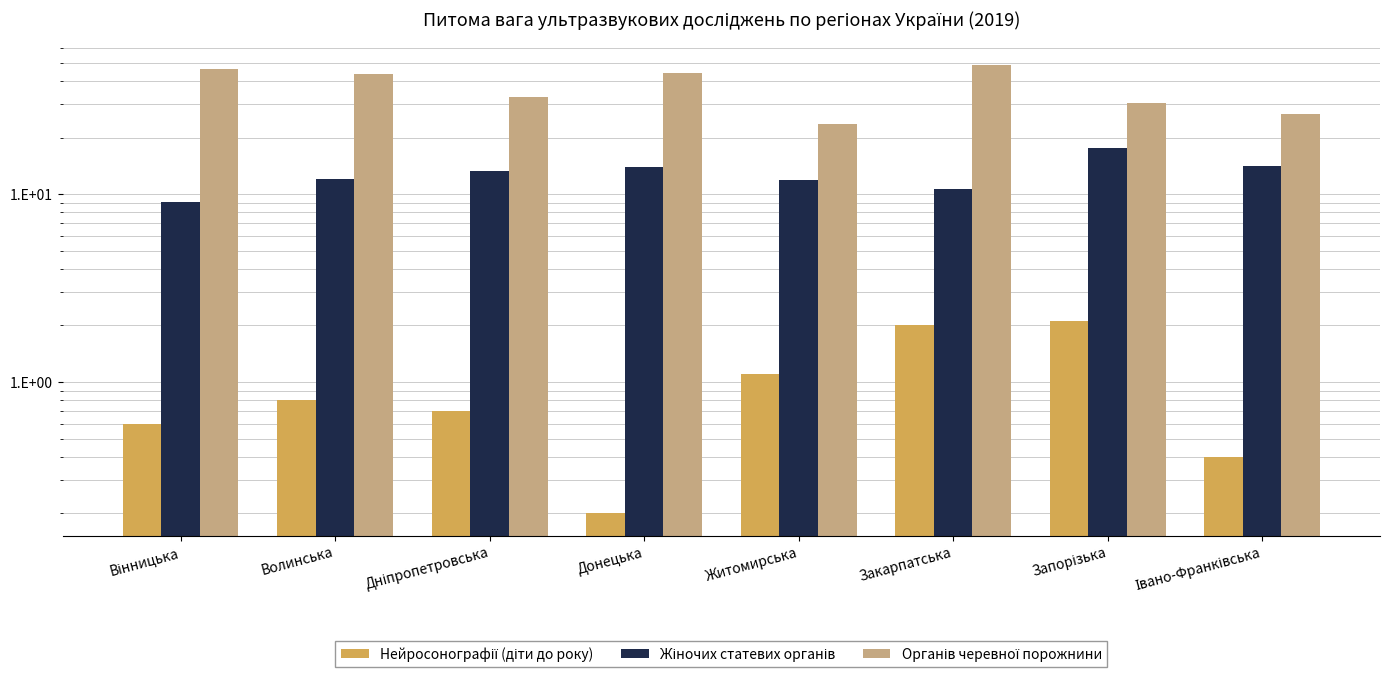

What is the difference between the Жіночих статевих органів values at Житомирська and Волинська?

0.2